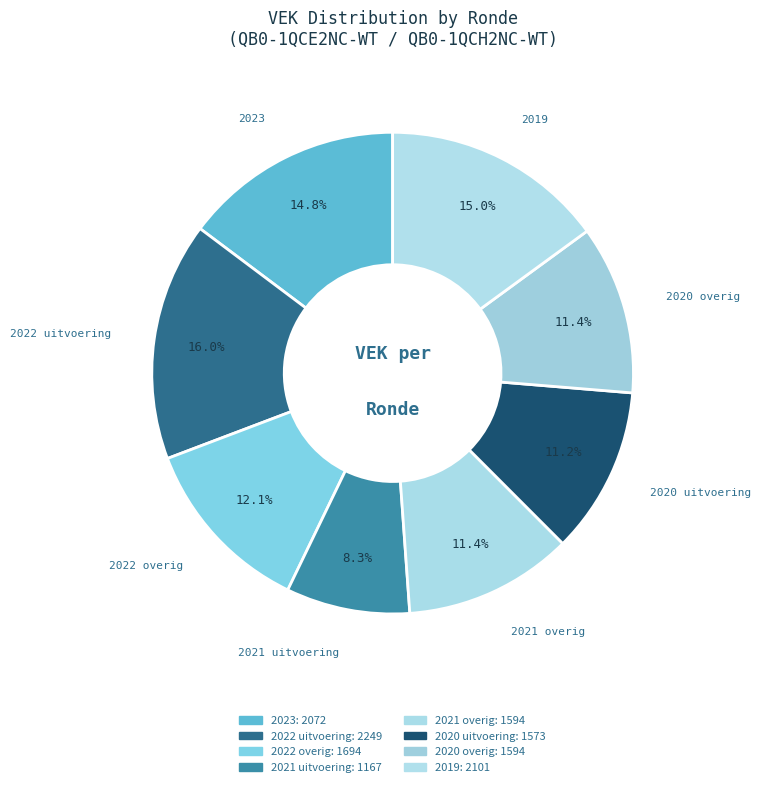

Count the number of slices in the pie.

8